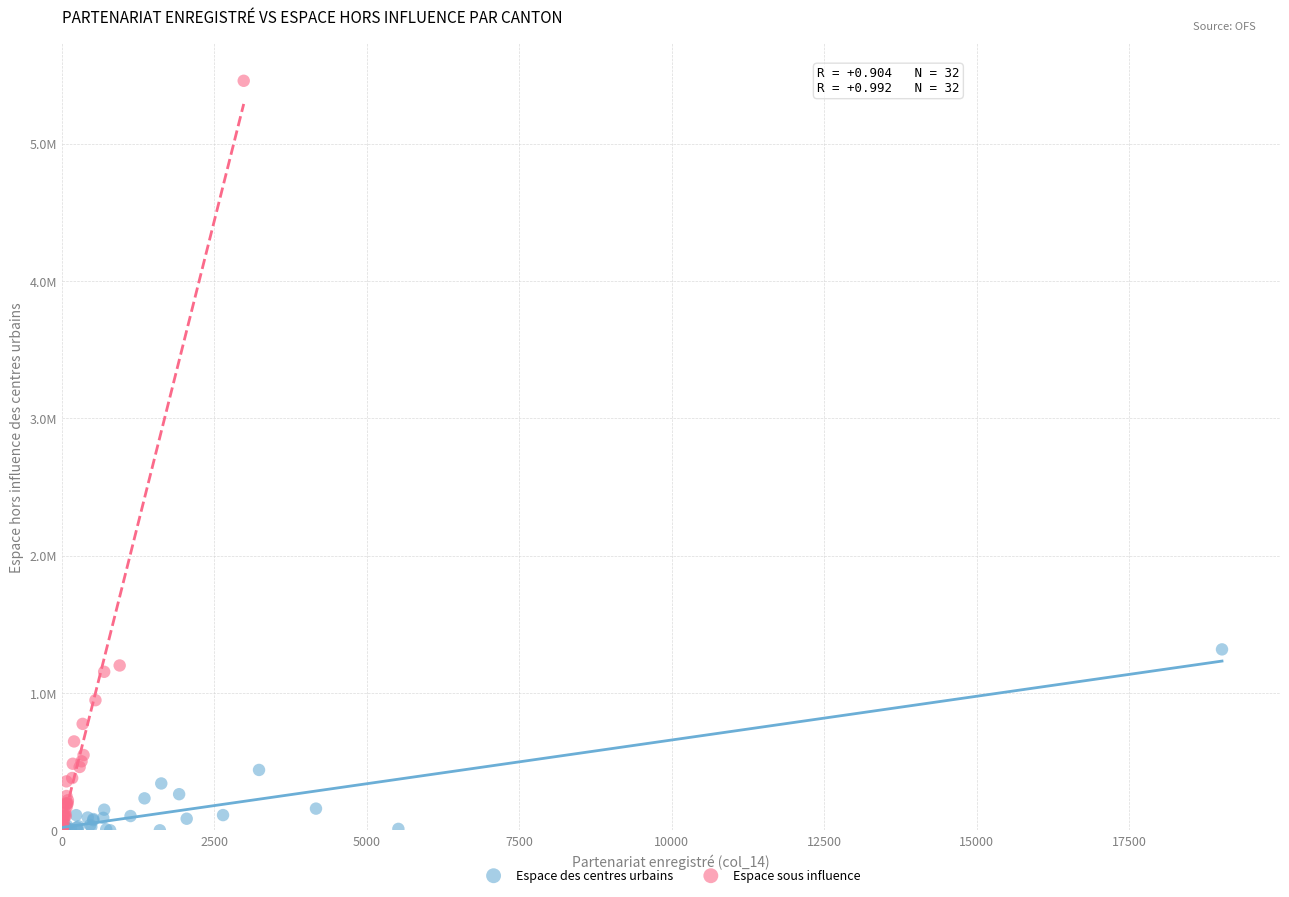

What are all the series names shown in the legend?

Espace des centres urbains, Espace sous influence